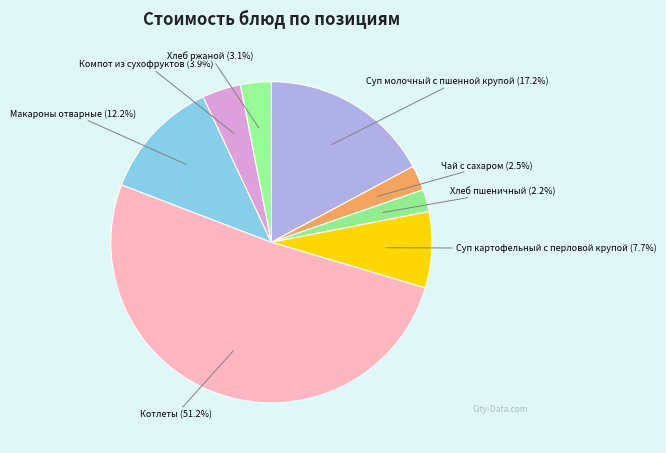

Which category has the biggest portion of the pie?

Котлеты